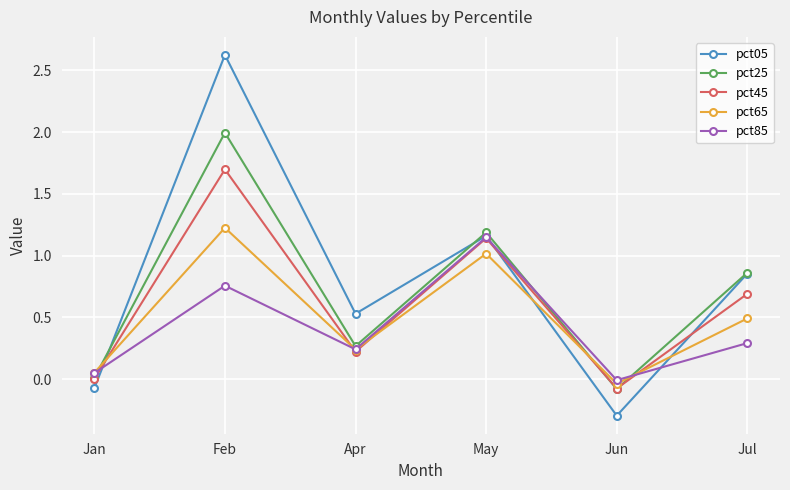

What are all the series names shown in the legend?

pct05, pct25, pct45, pct65, pct85